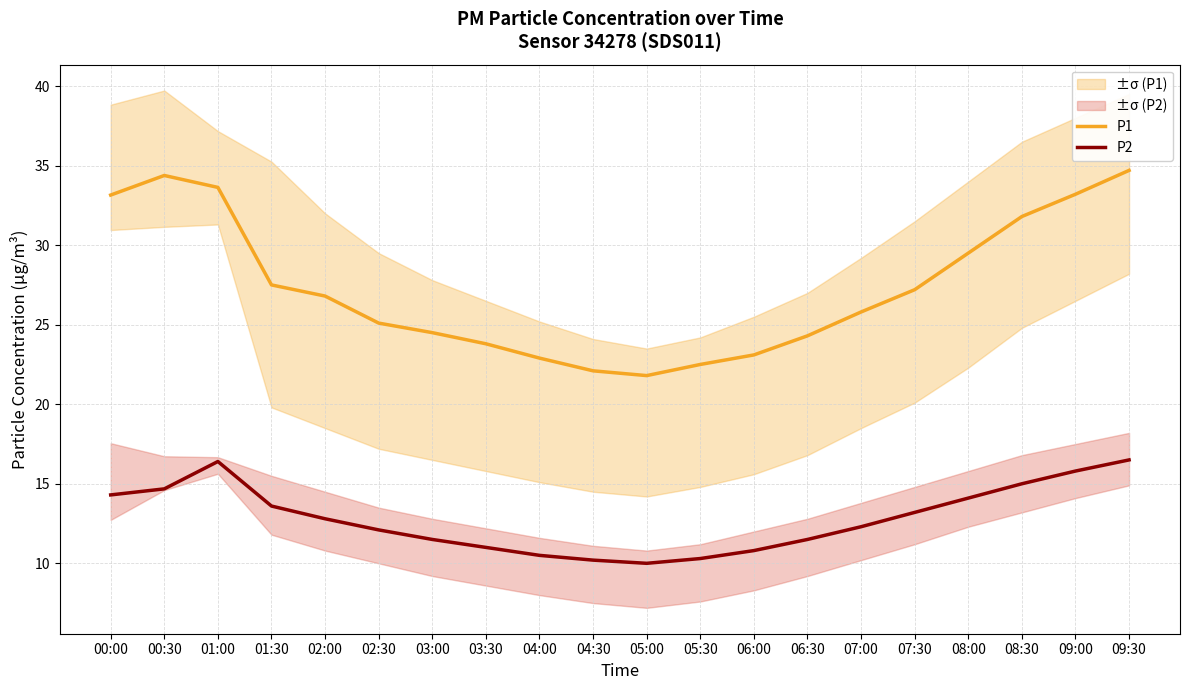

At which label does P2 reach its minimum?

05:00